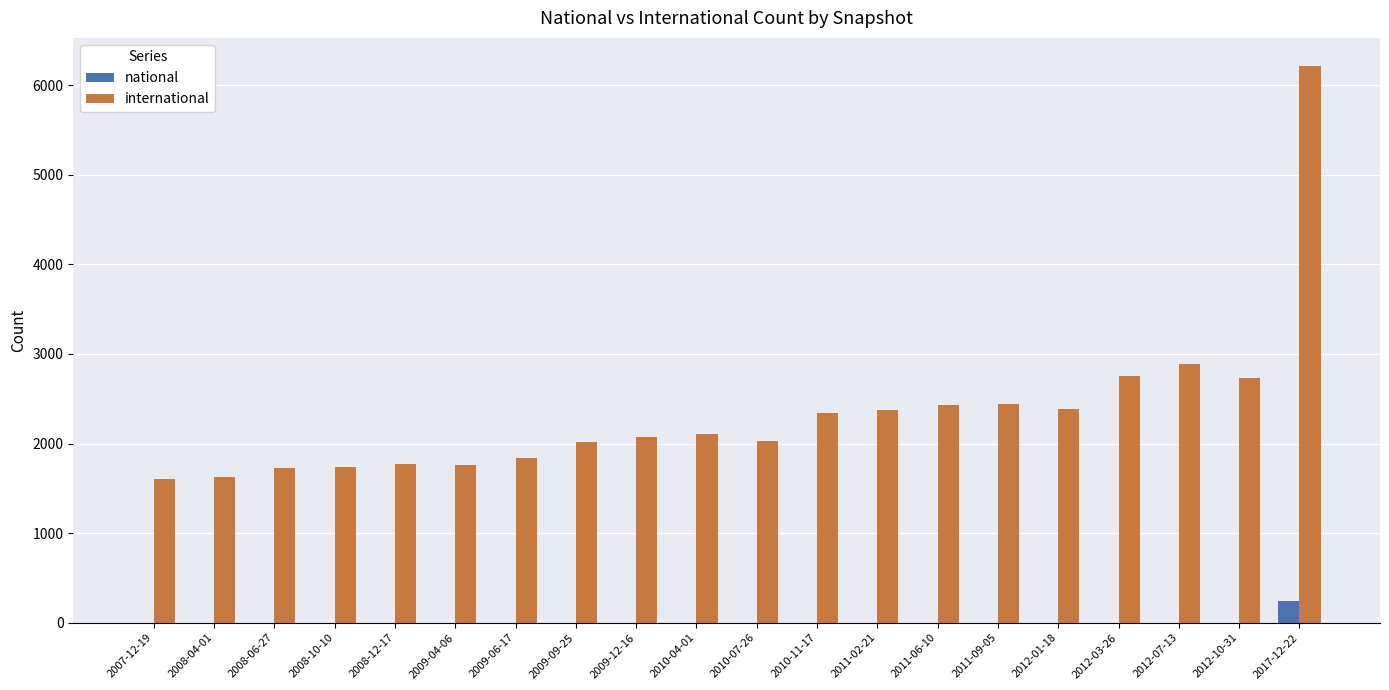

The value of international at 2008-04-01 is 1627. True or false?

True